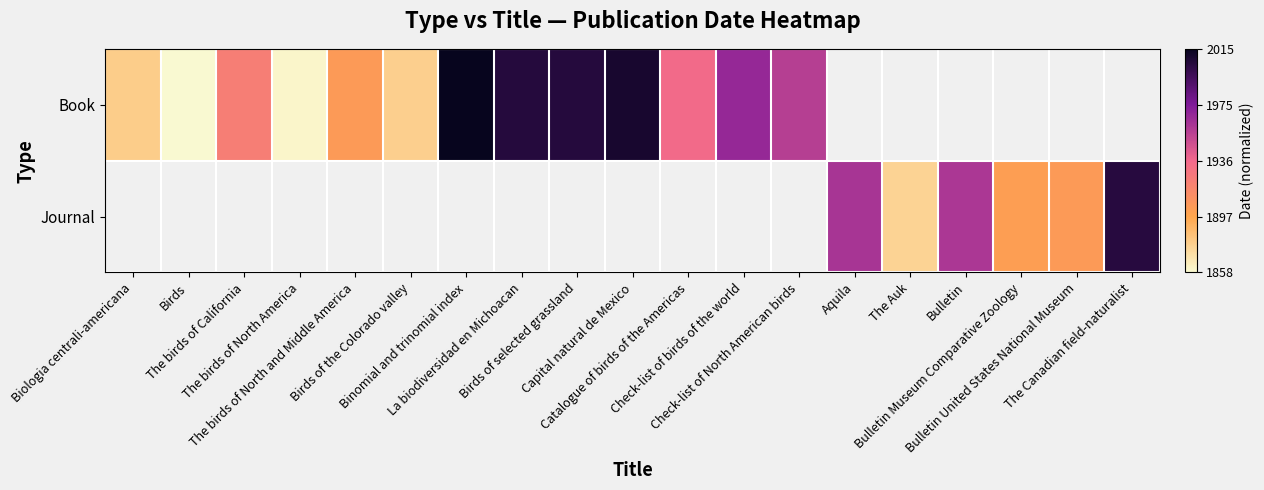

Which series has the largest range (max minus min)?

Book